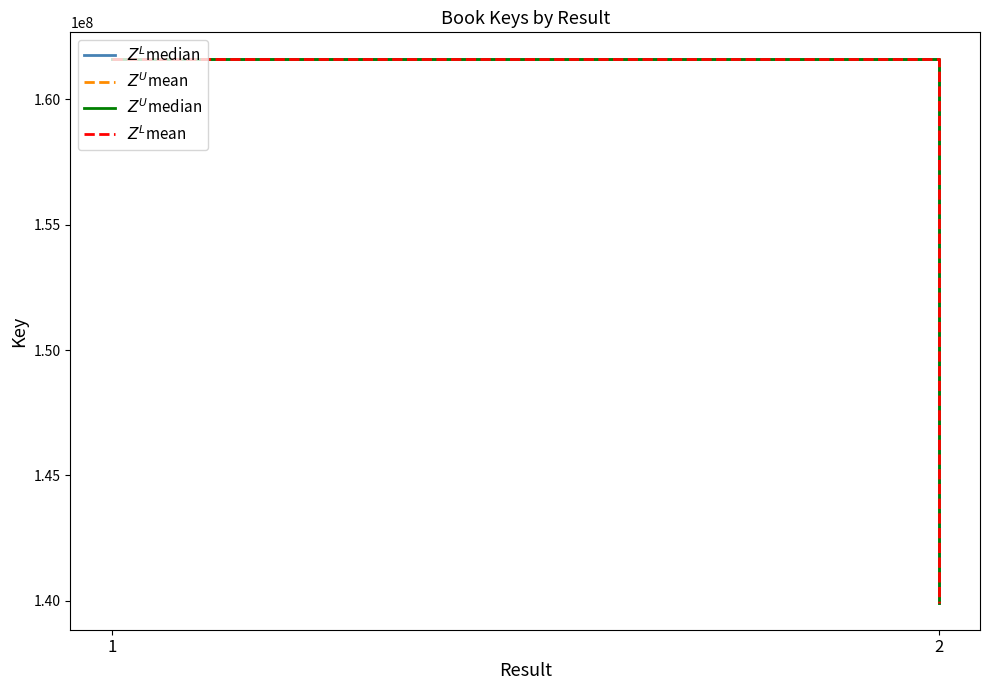

The value of $Z^U$median at 1 is 239266179. True or false?

False